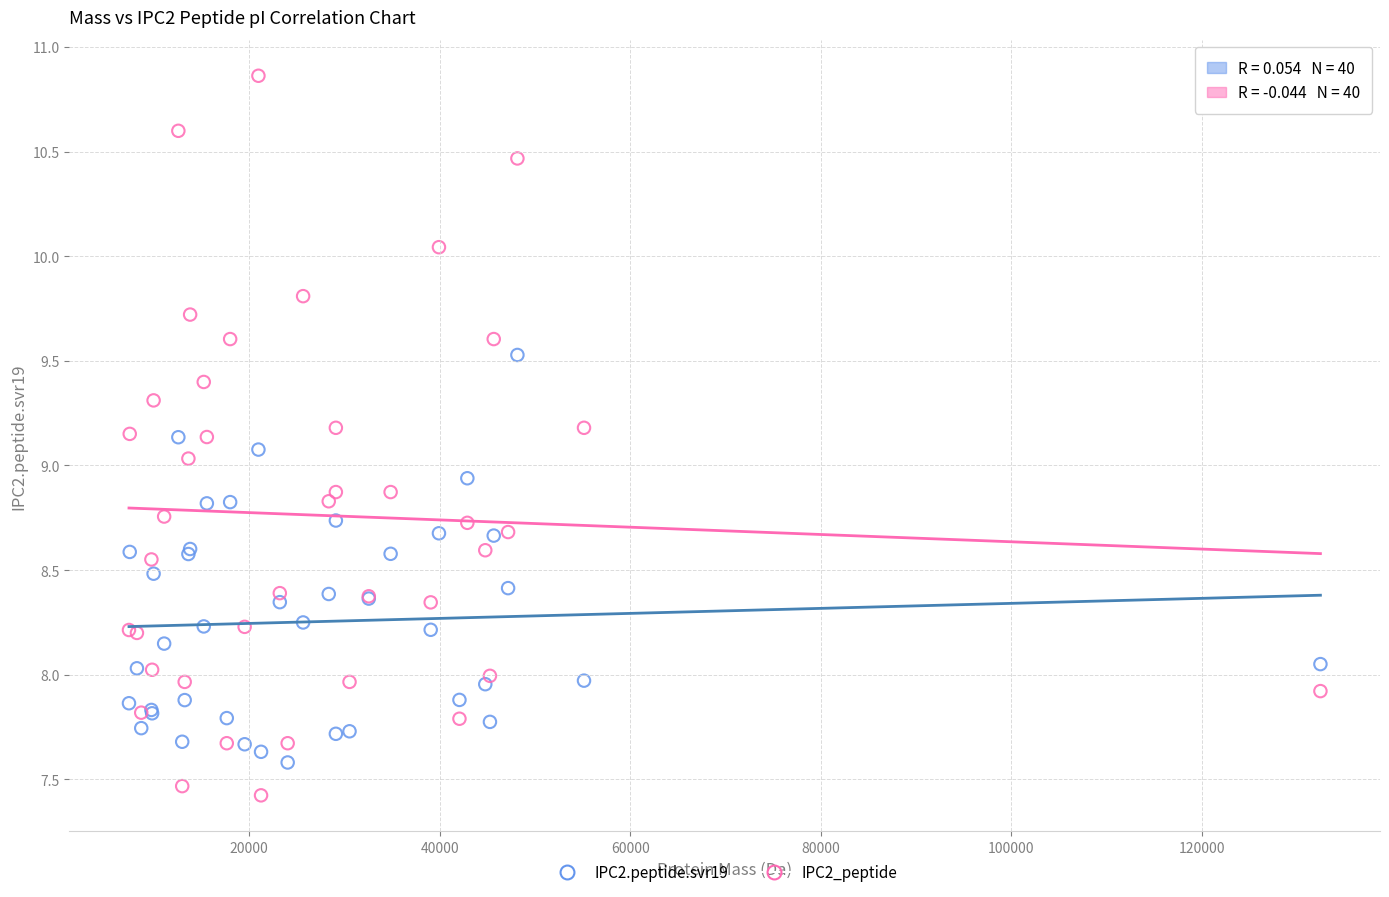

Which series has the widest spread of Y values?

IPC2_peptide